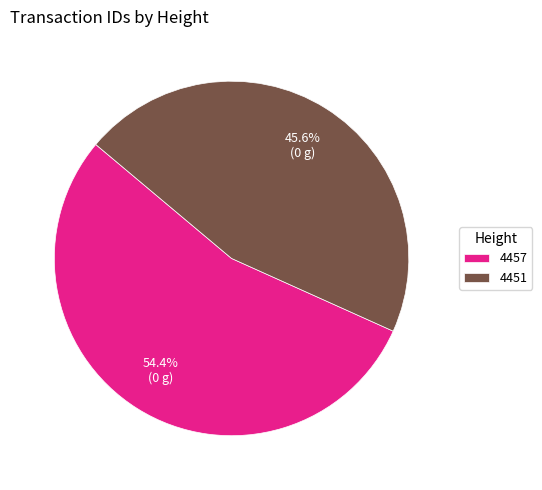

The 4457 slice represents 54% of the pie. True or false?

True